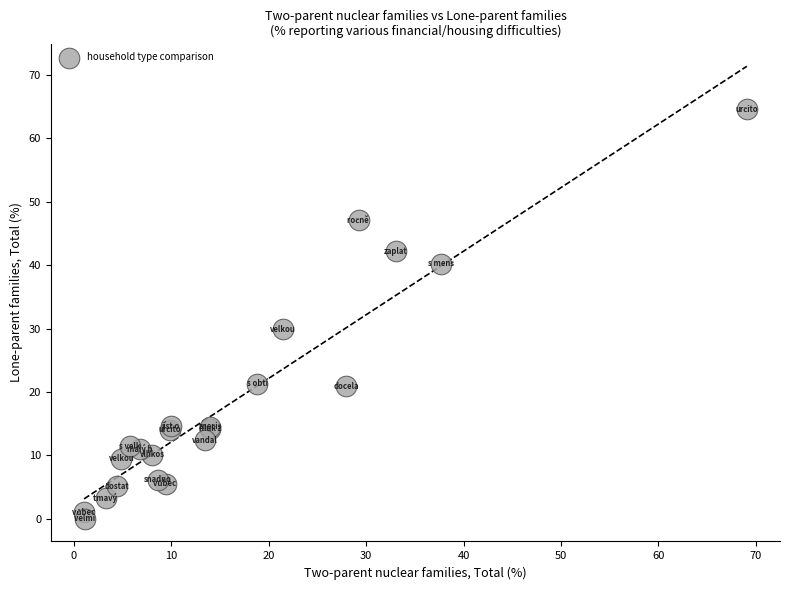

What Y value in the scatter plot is closest to 32?

29.9